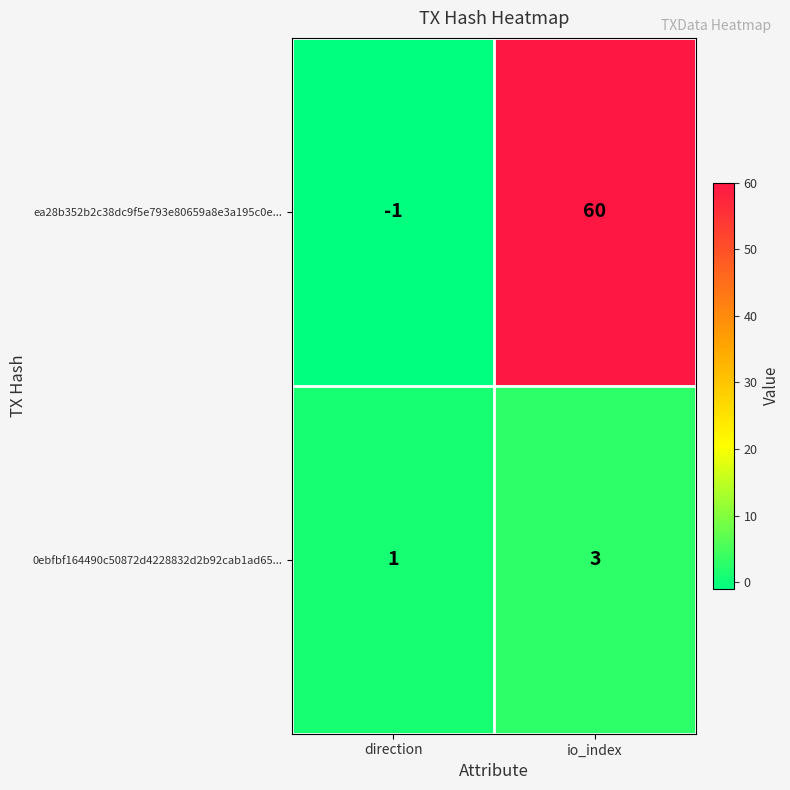

Is it true that ea28b352b2c38dc9f5e793e80659a8e3a195c0e... equals -1 at direction?

True